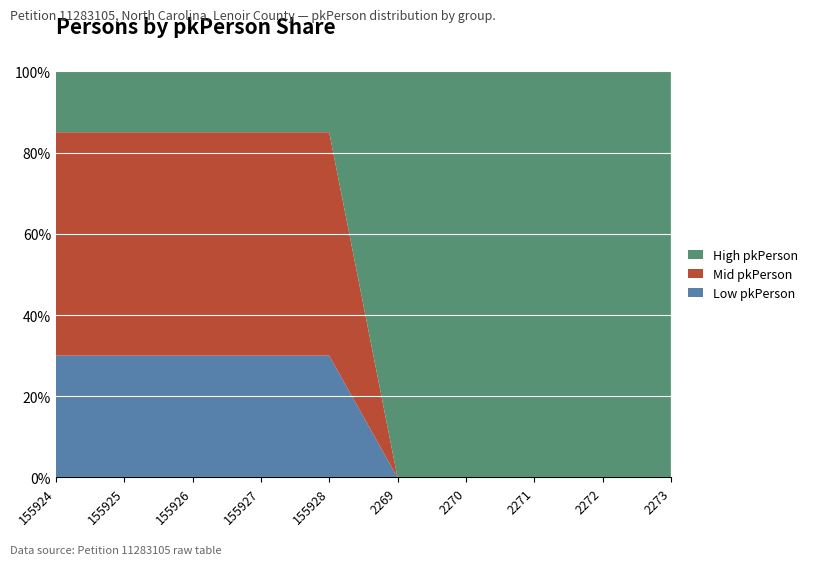

True or false: Low pkPerson has a value of 19.8 at 2269.

False